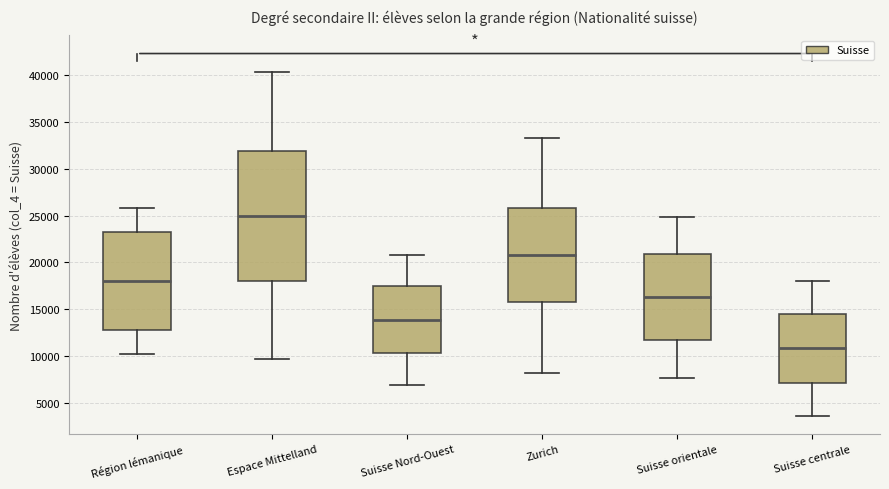

Which box has the lowest median line?

Suisse centrale